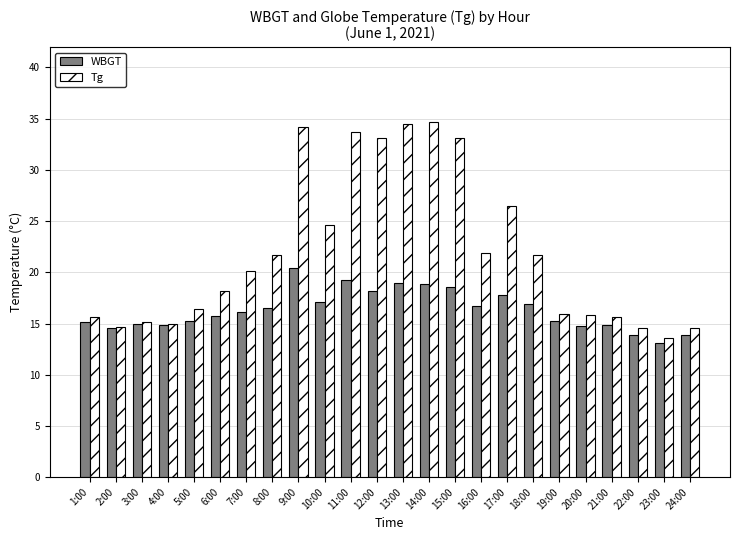

Is the value of WBGT at 12:00 greater than the value of Tg at 24:00?

Yes